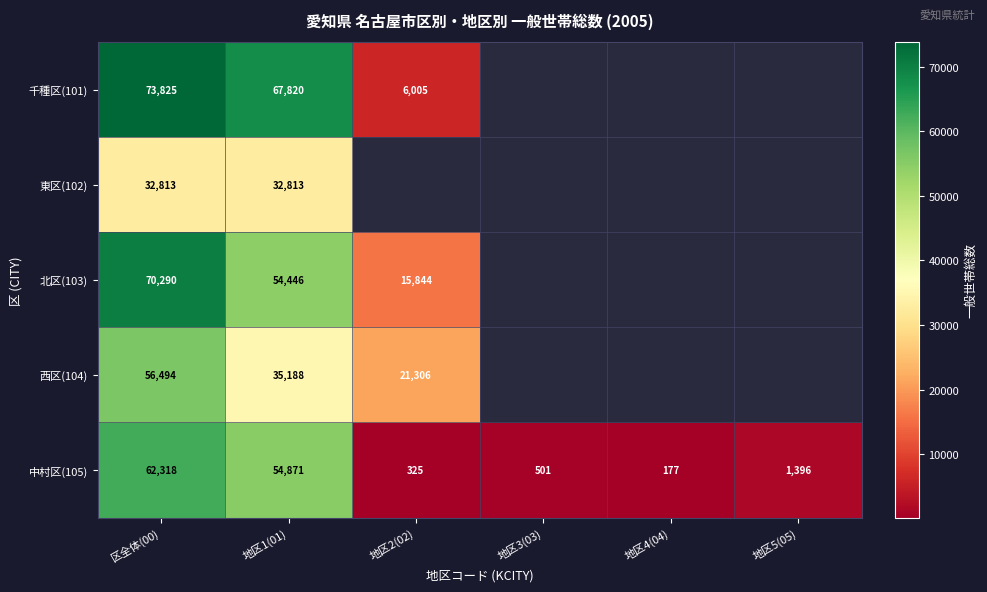

Which series changed the most between 区全体(00) and 地区1(01)?

西区(104)